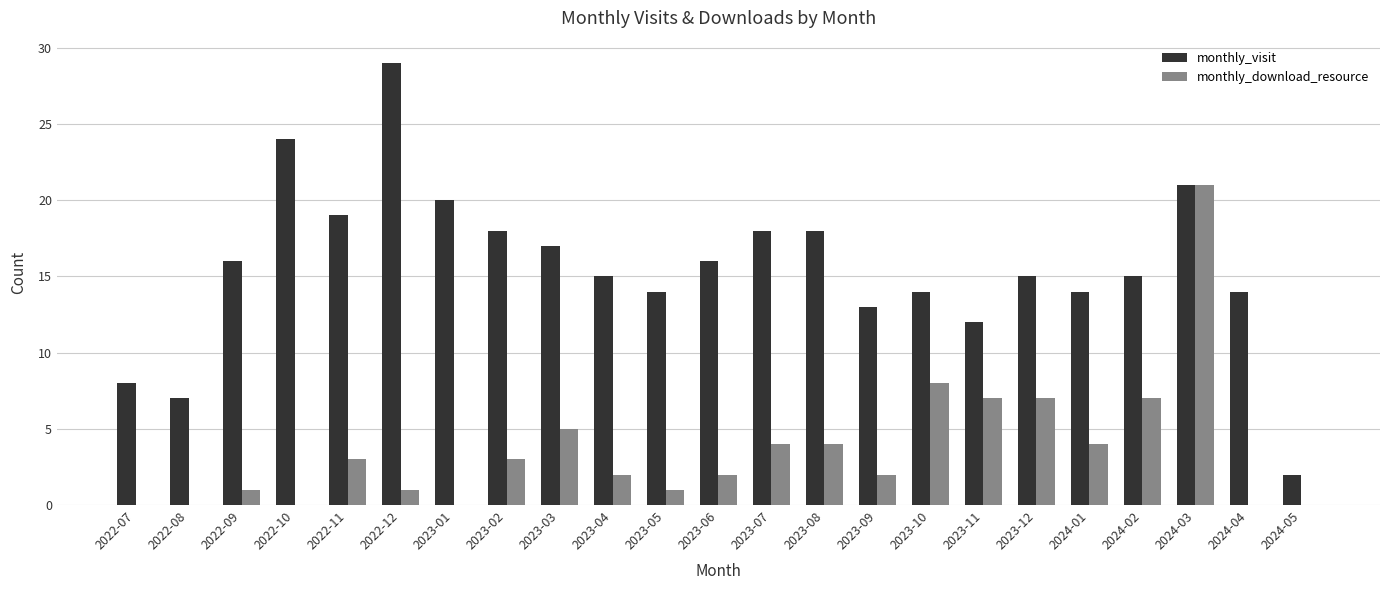

What is the difference between the monthly_visit values at 2023-08 and 2024-02?

3